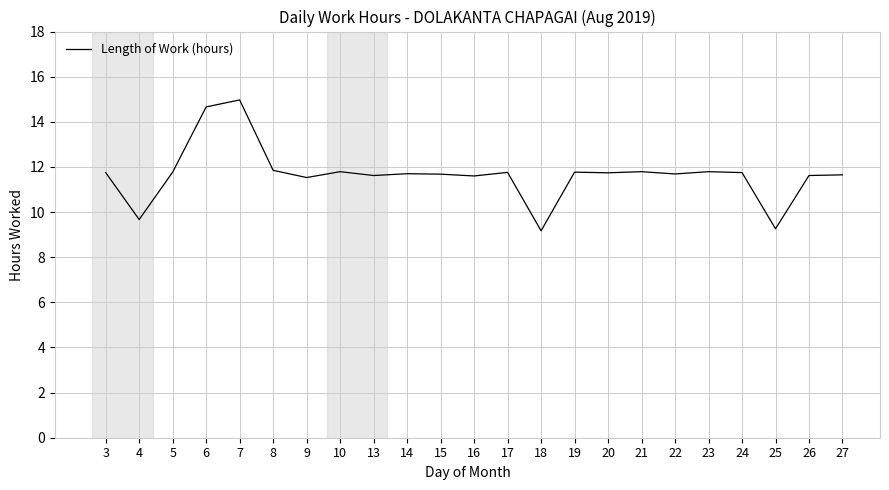

True or false: the data has more than 2 interior local peaks.

True